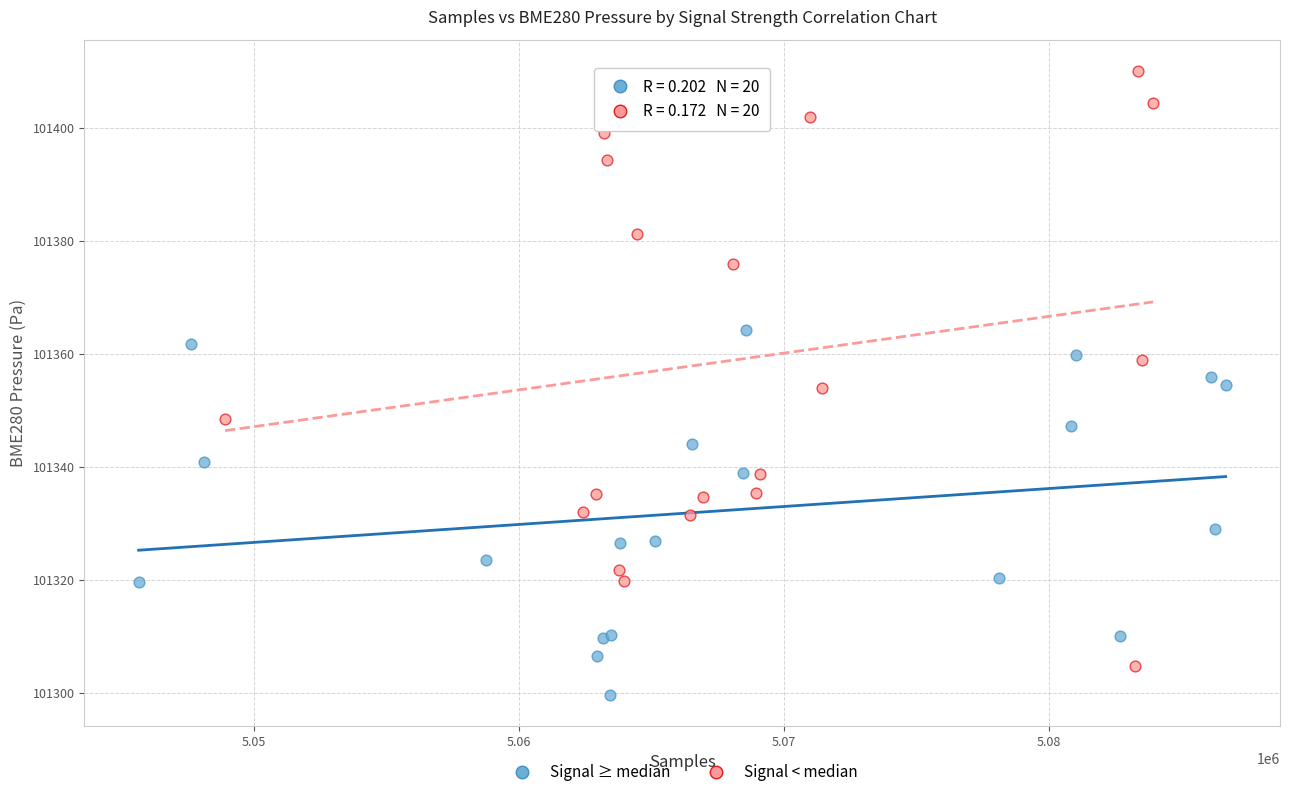

Which series contains the highest Y value?

Signal < median